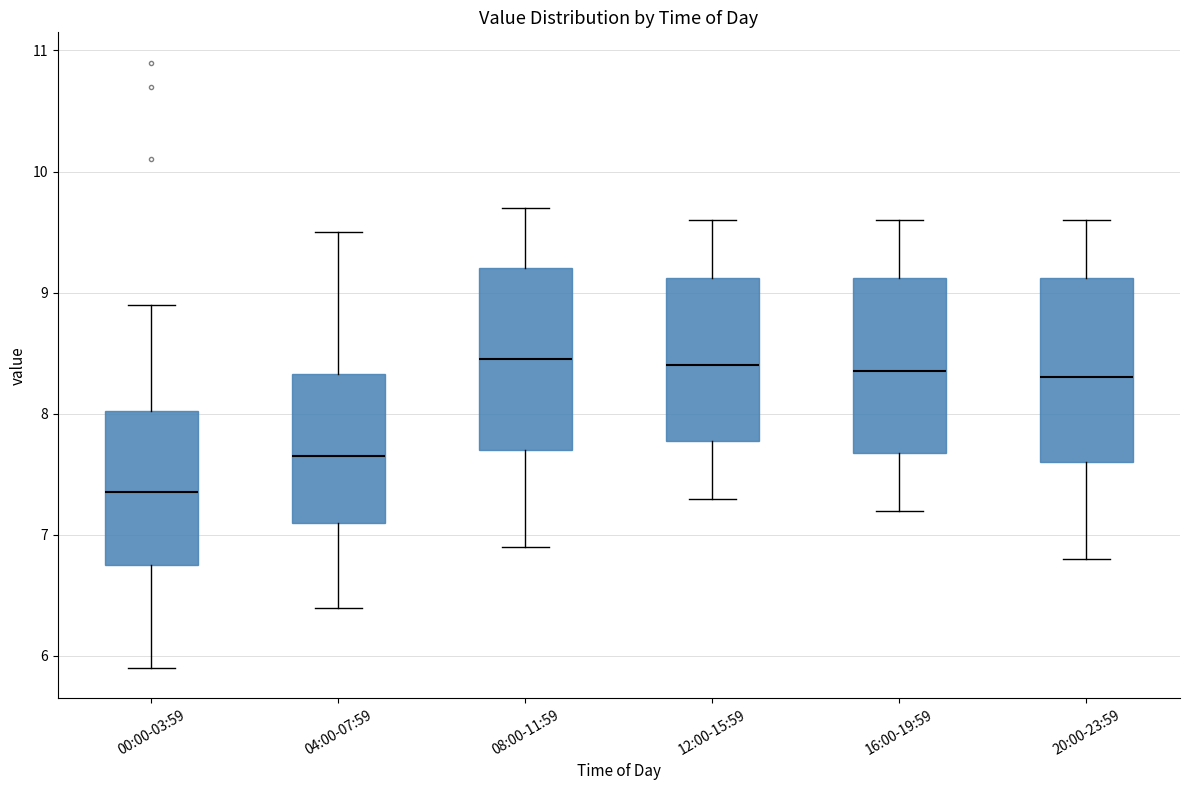

Reading left to right, read every box against the y-axis: the position of its median line, the range the box covers, and the ends of its whiskers. The values are not printed on the chart, so give them approximately, as read against the axis.

00:00-03:59: median 7.4, box 6.8 to 8.0, whiskers 5.9 to 8.9
04:00-07:59: median 7.7, box 7.1 to 8.3, whiskers 6.4 to 9.5
08:00-11:59: median 8.5, box 7.7 to 9.2, whiskers 6.9 to 9.7
12:00-15:59: median 8.4, box 7.8 to 9.1, whiskers 7.3 to 9.6
16:00-19:59: median 8.4, box 7.7 to 9.1, whiskers 7.2 to 9.6
20:00-23:59: median 8.3, box 7.6 to 9.1, whiskers 6.8 to 9.6